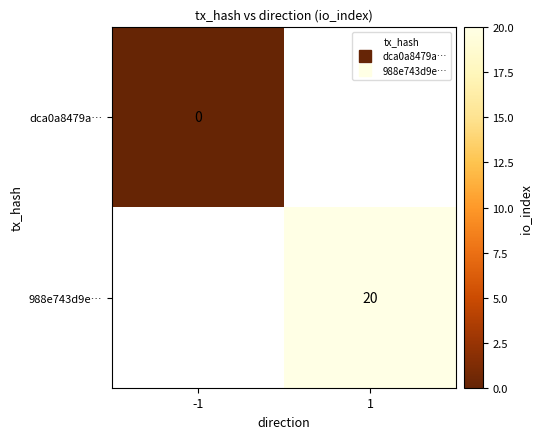

Is the value of 988e743d9e… at 1 greater than the value of dca0a8479a… at -1?

Yes